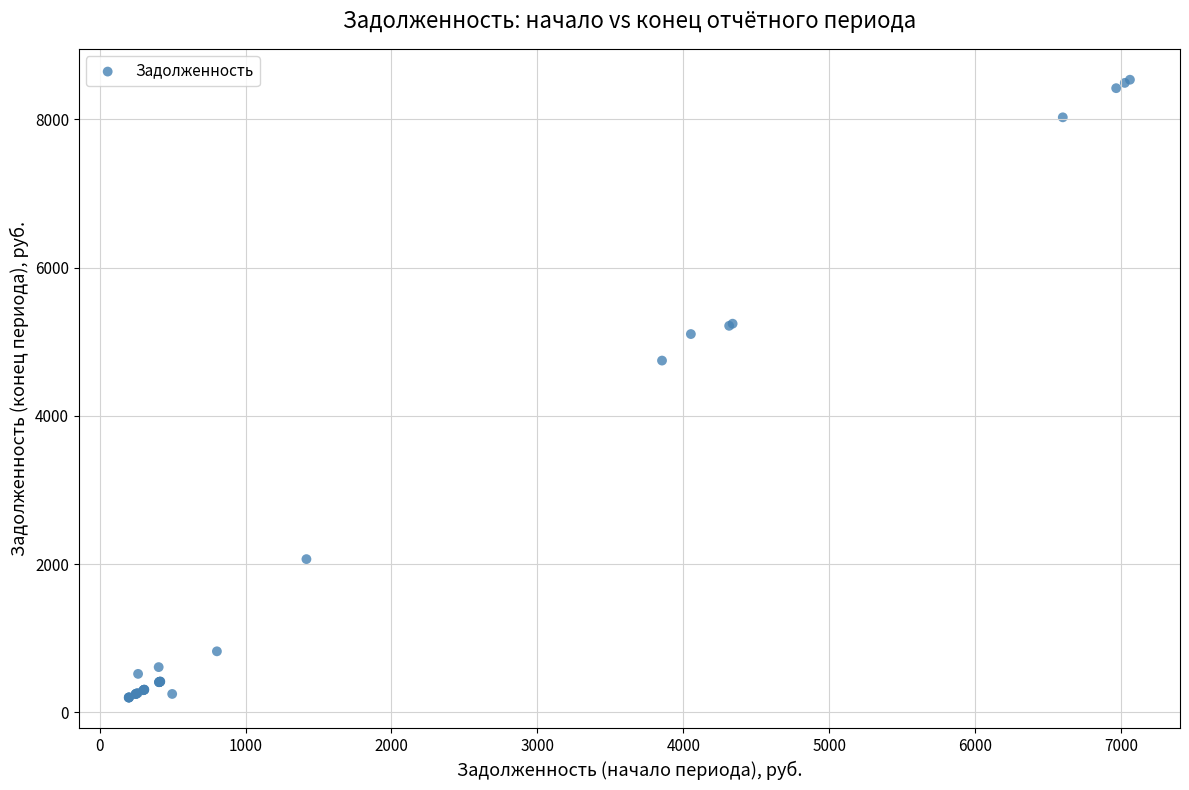

What Y value in the scatter plot is closest to 4367?

4745.9